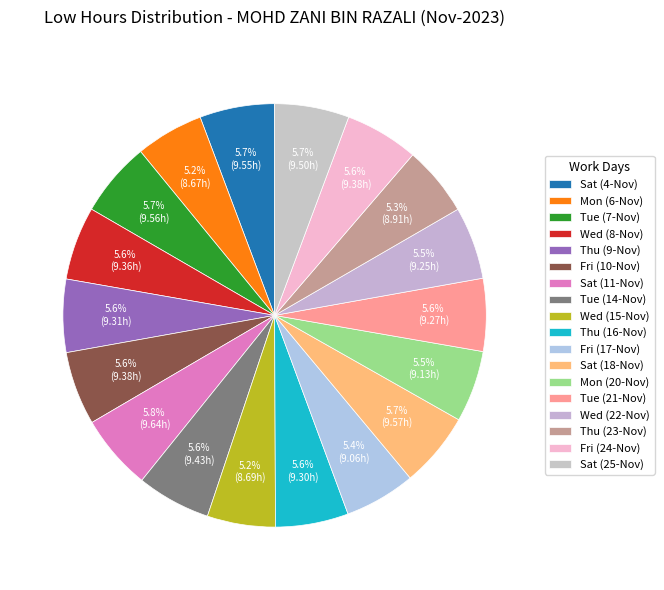

The Wed (22-Nov) slice represents 6% of the pie. True or false?

True